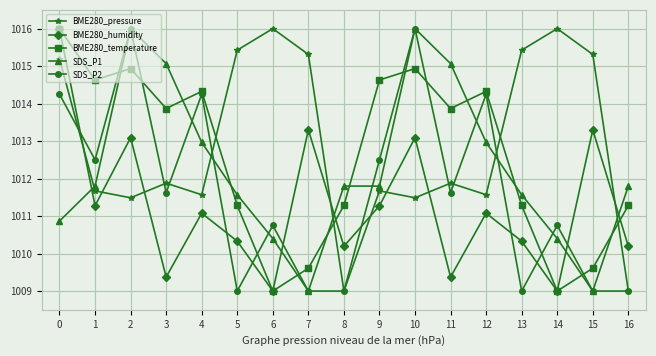

Does the chart display data point markers on the line(s)?

Yes